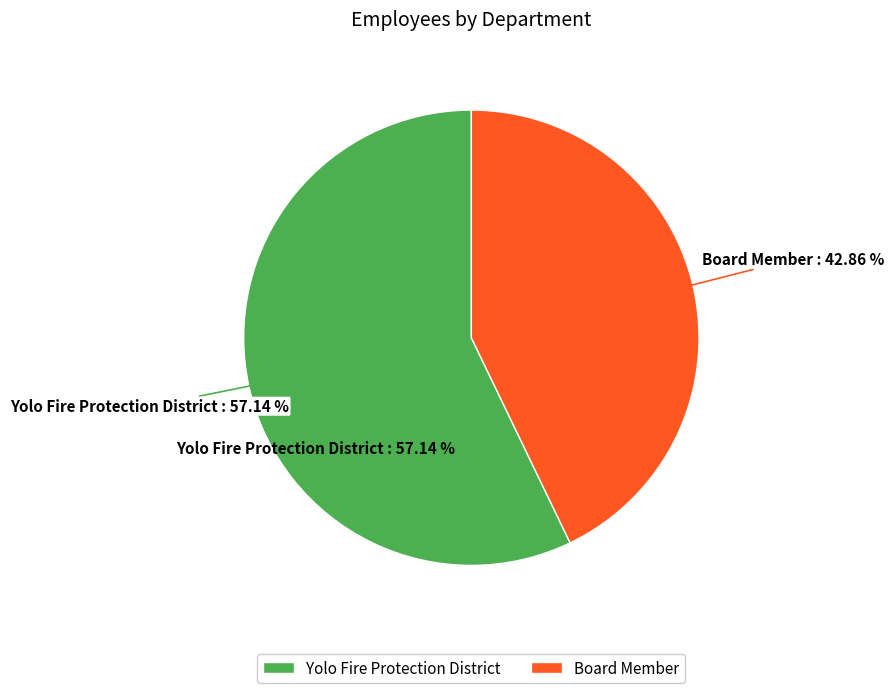

Count the number of slices in the pie.

2